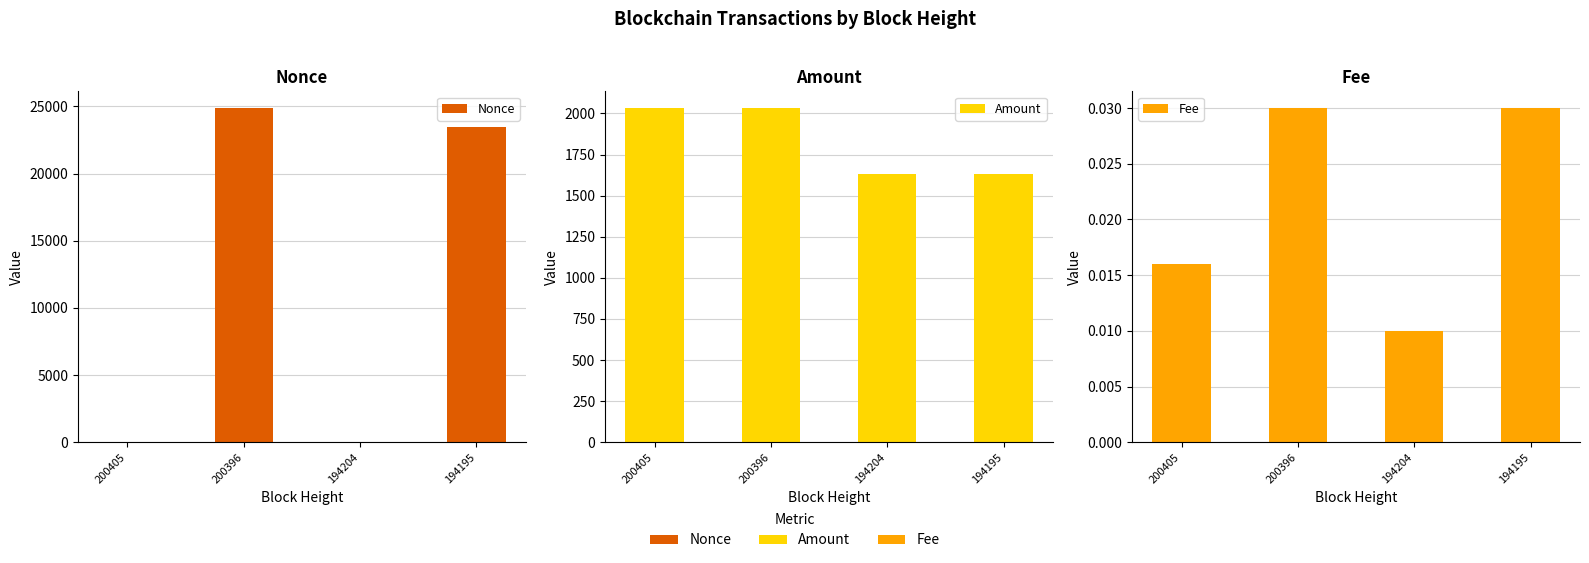

The Amount series shows 1630.0 at 194195. True or false?

True